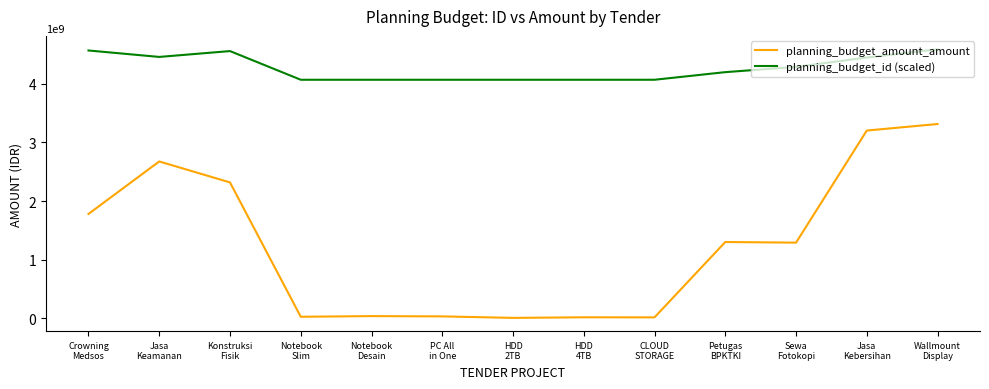

What is the difference between the maximum and minimum values in the planning_budget_id (scaled) series?

520000330.2